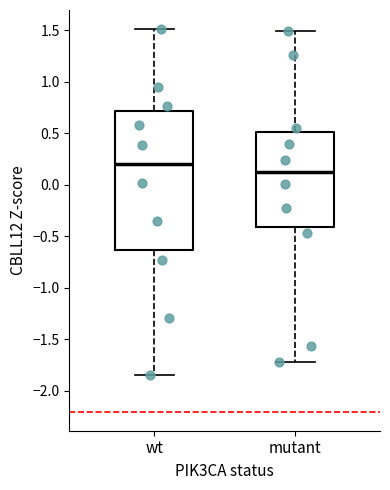

Where does the upper whisker of the box for mutant end on the y-axis? The values are not printed on the chart, so give them approximately, as read against the axis.

1.50